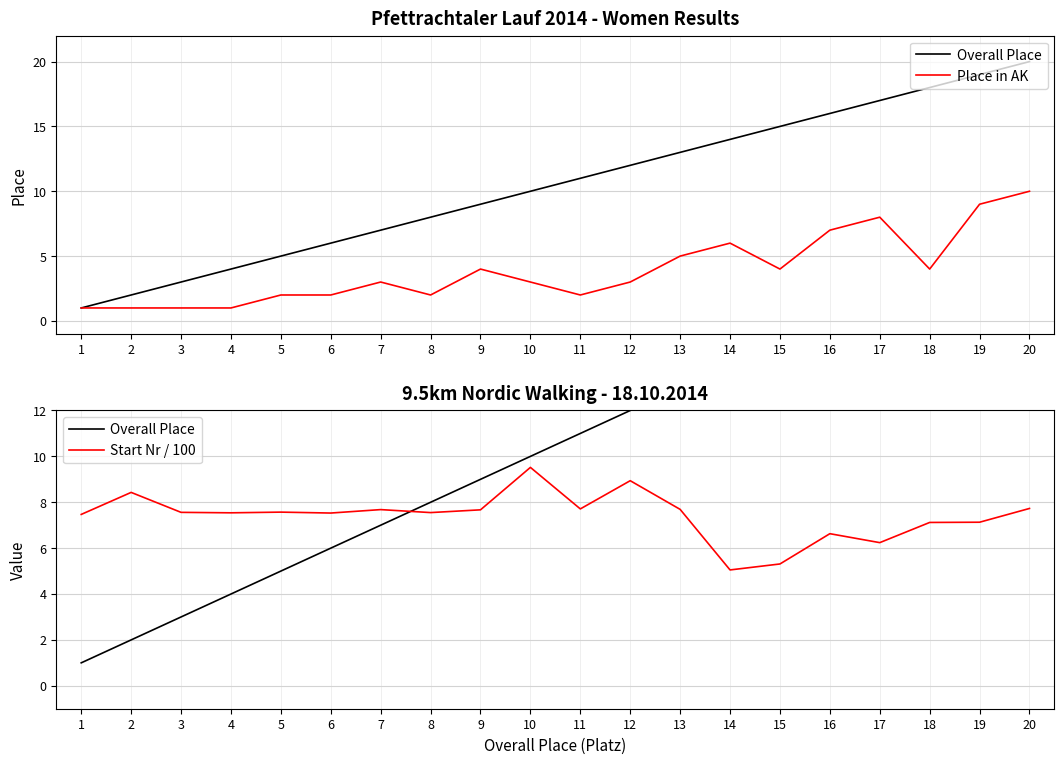

Which series has the largest range (max minus min)?

Overall Place